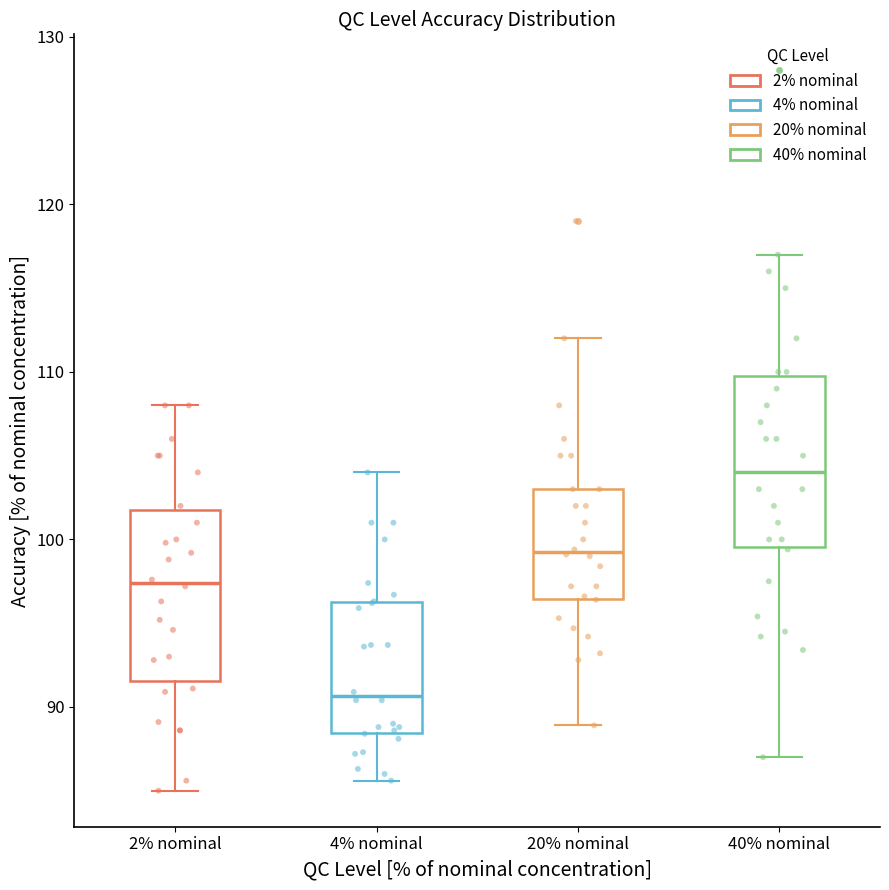

Reading left to right, read every box against the y-axis: the position of its median line, the range the box covers, and the ends of its whiskers. The values are not printed on the chart, so give them approximately, as read against the axis.

2% nominal: median 97, box 92 to 102, whiskers 85 to 108
4% nominal: median 91, box 88 to 96, whiskers 86 to 104
20% nominal: median 99, box 96 to 103, whiskers 89 to 112
40% nominal: median 104, box 100 to 110, whiskers 87 to 117